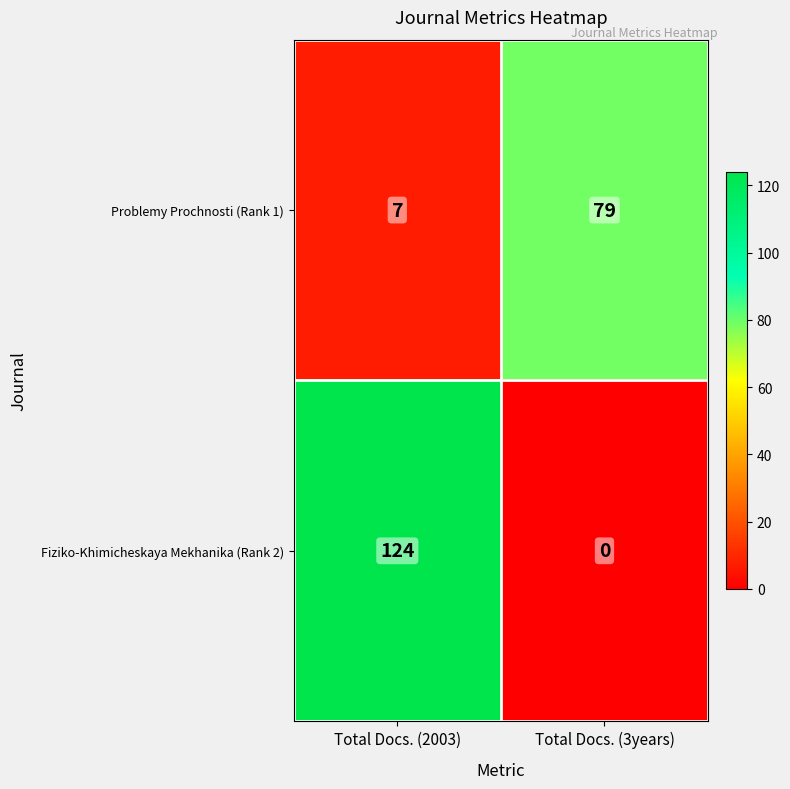

What is the average value of the Fiziko-Khimicheskaya Mekhanika (Rank 2) series?

62